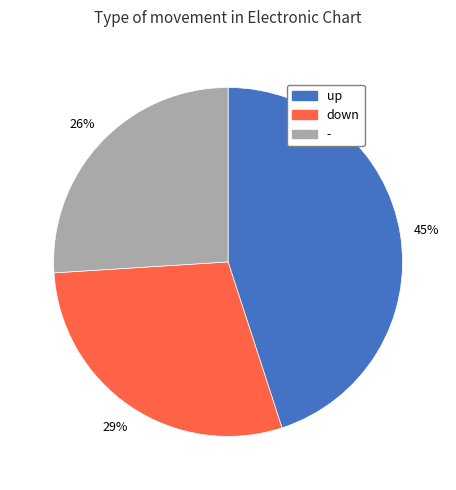

Count the number of slices in the pie.

3